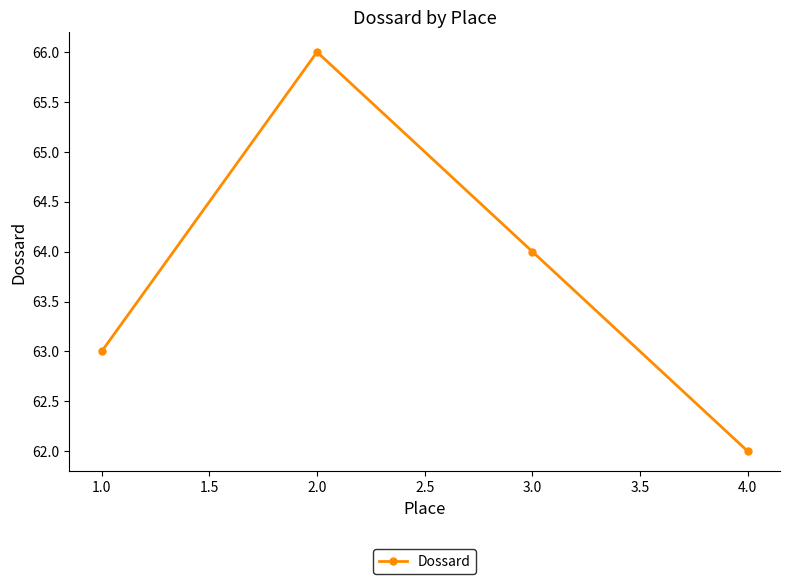

Rank the categories by value from highest to lowest.

2.0, 3.0, 1.0, 4.0